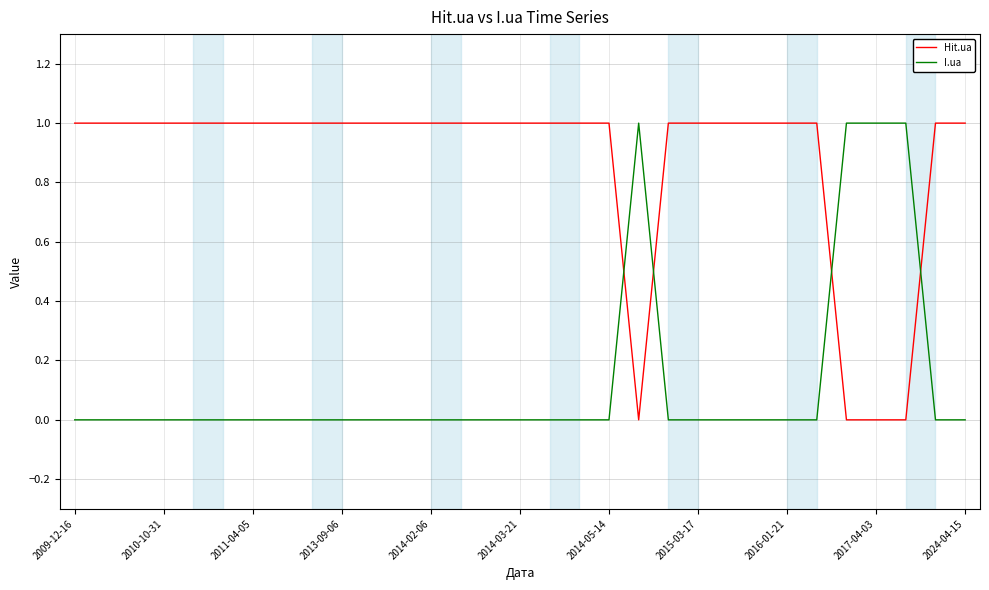

What is the difference between the second highest and second lowest values in the Hit.ua series?

1